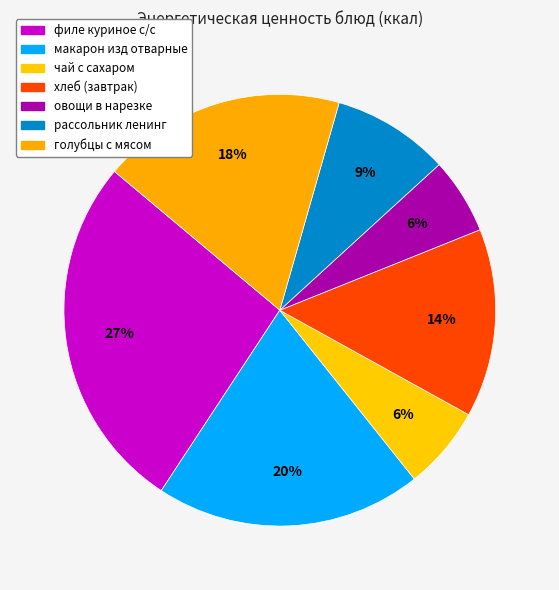

What percentage is NOT represented by макарон изд отварные?

80.0%